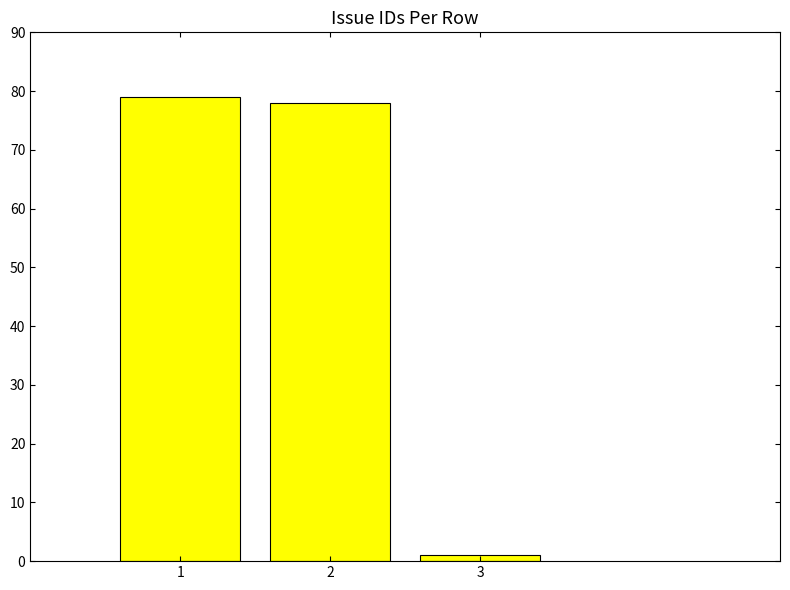

List the labels in order of value, smallest first.

3, 2, 1